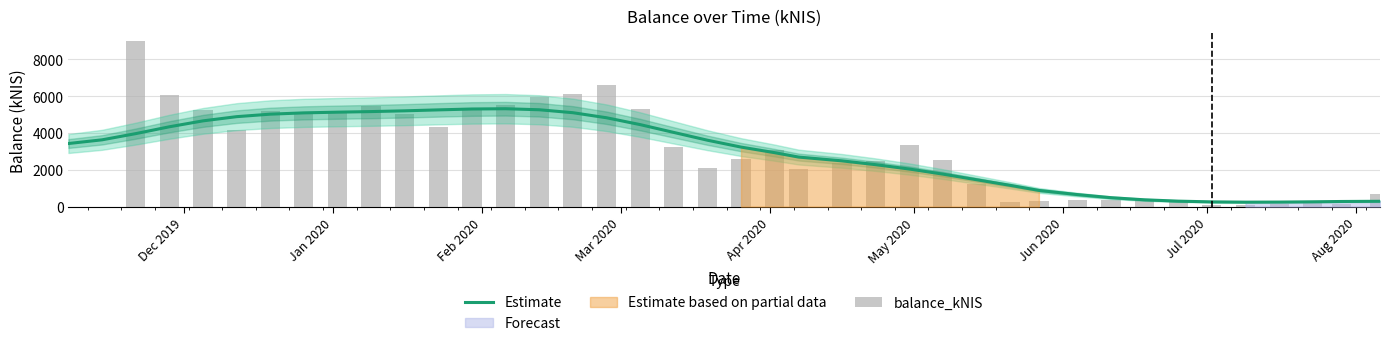

Reading right to left, what are all the values shown in this chart?

Estimate: 287.8	276.6	259.5	244.6	240.8	255.4	295.2	368.0	483.7	652.4	878.4	1154.8	1460.3	1765.2	2042.3	2279.4	2486.2	2691.4	2931.4	3235.1	3609.3	4032.3	4457.7	4830.1	5105.1	5264.9	5321.0	5306.3	5258.5	5207.0	5165.9	5133.8	5095.7	5025.2	4889.2	4660.7	4338.6	3966.4	3629.8	3428.1
balance_kNIS: 661.6	120.0	249.2	115.2	91.6	86.0	259.8	345.5	345.5	350.8	275.9	265.7	1210.9	2544.1	3344.9	2495.3	2391.8	2069.4	3077.5	2591.2	2102.6	3225.6	5288.8	6604.4	6136.7	5933.2	5525.4	5359.5	4329.4	5034.7	5496.1	5183.7	5168.9	5212.1	4182.5	5275.0	6083.5	8980.1	0.0	0.0